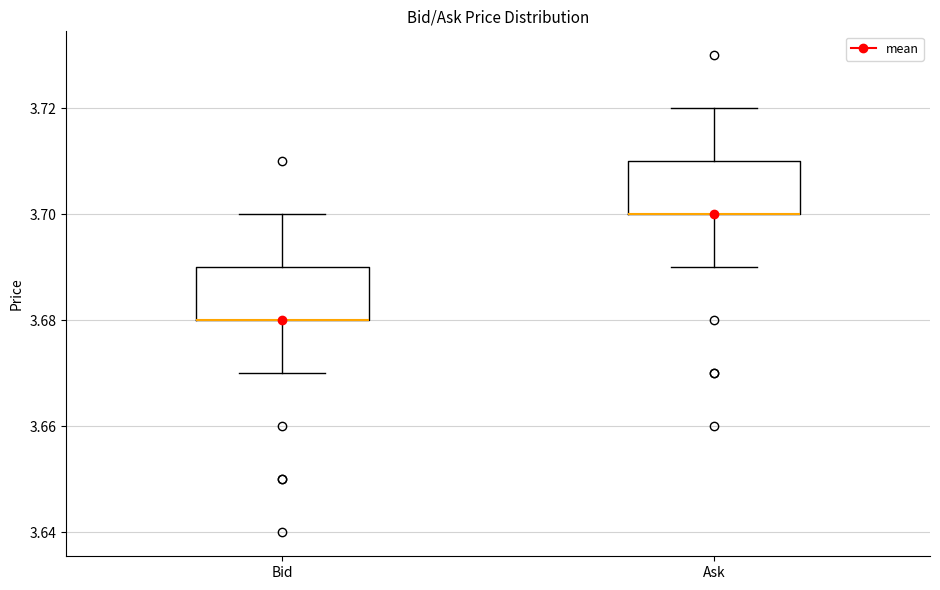

Reading left to right, read every box against the y-axis: the position of its median line, the range the box covers, and the ends of its whiskers. The values are not printed on the chart, so give them approximately, as read against the axis.

Bid: median 3.68 (drawn on the box's lower edge), box 3.68 to 3.69, whiskers 3.67 to 3.70
Ask: median 3.70 (drawn on the box's lower edge), box 3.70 to 3.71, whiskers 3.69 to 3.72